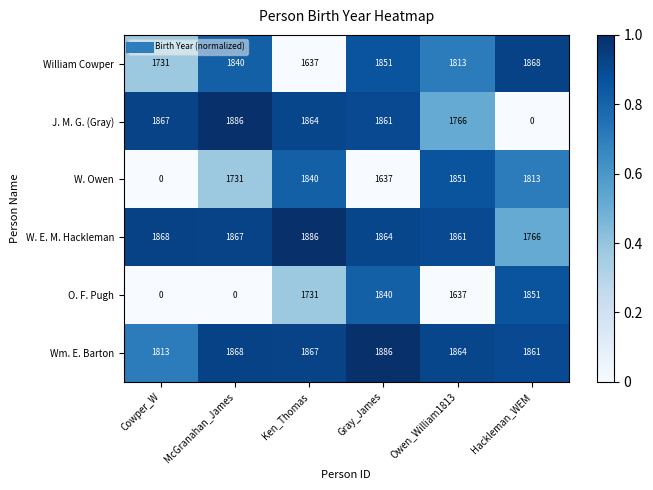

What is the average value of the W. Owen series?

1479